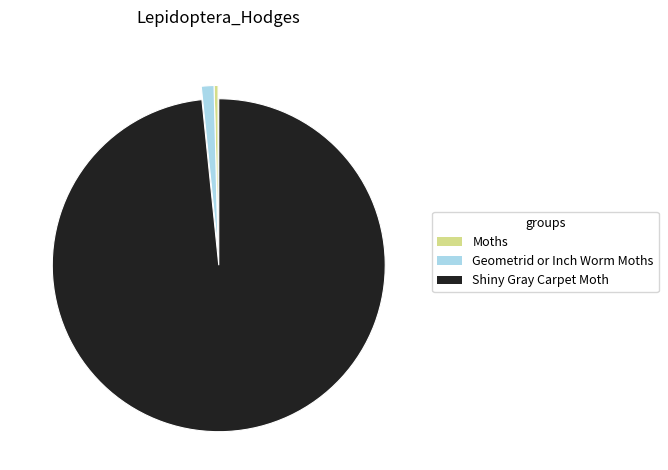

True or false: Shiny Gray Carpet Moth accounts for 98% of the total.

True